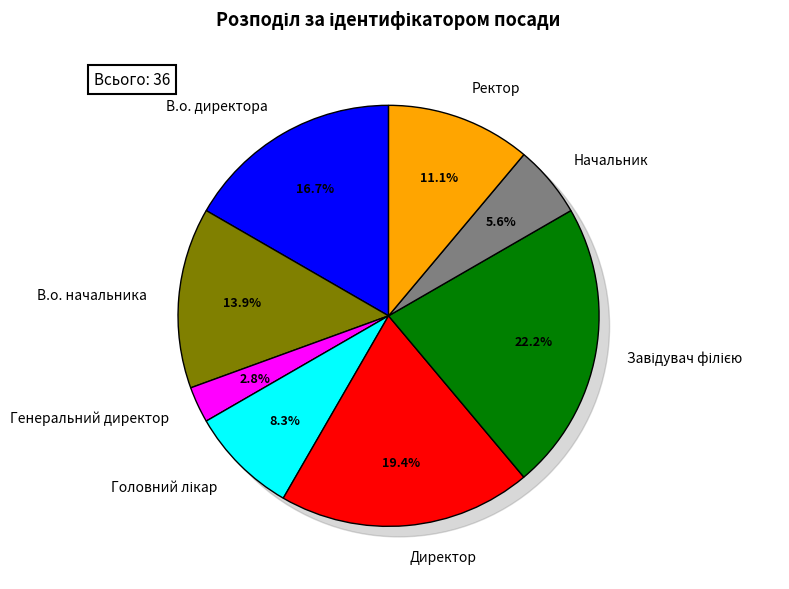

To the nearest percent, what percentage of the pie is Завідувач філією?

22%